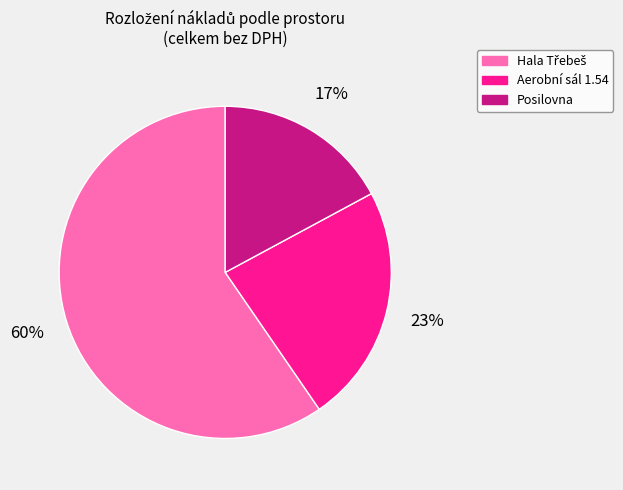

To the nearest percent, what percentage of the pie is Posilovna?

17%